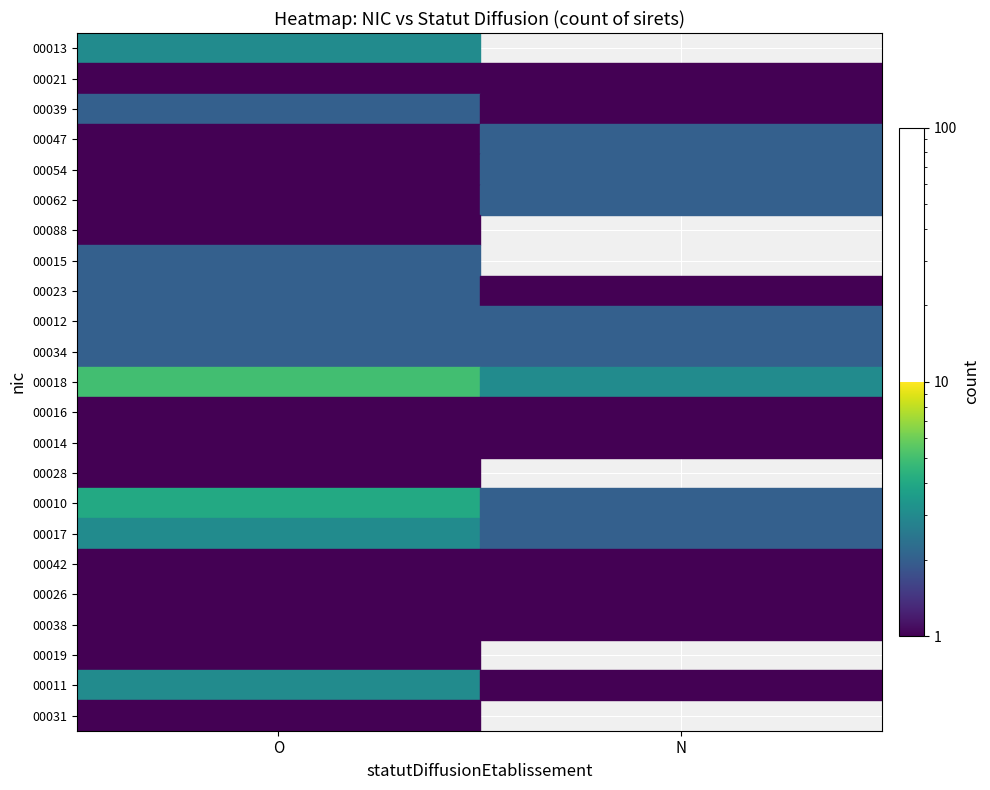

At which category does the chart reach its minimum across all series?

O